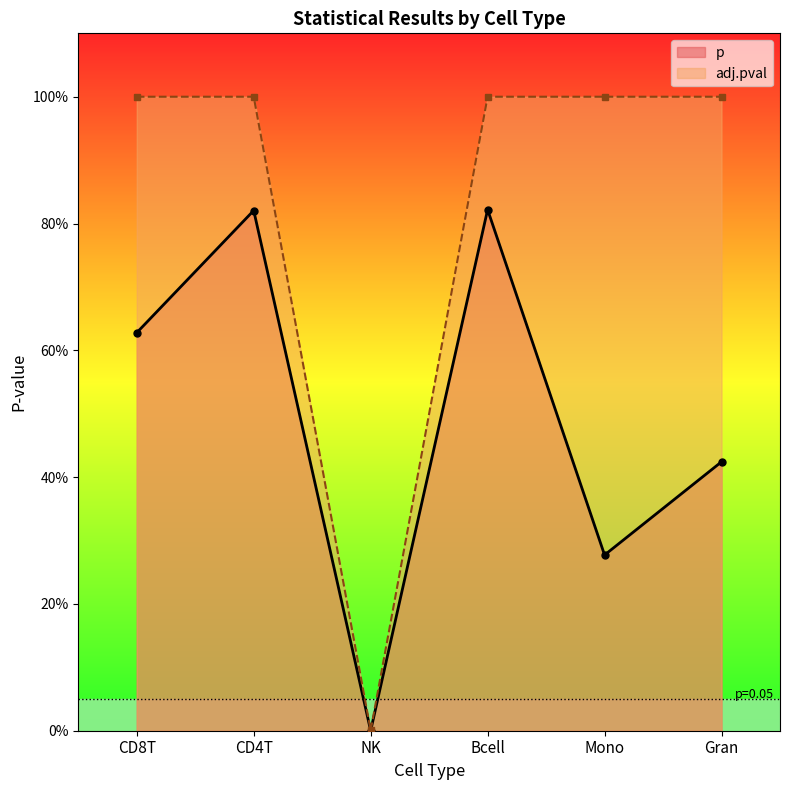

Which category has the lowest value in the p series?

NK